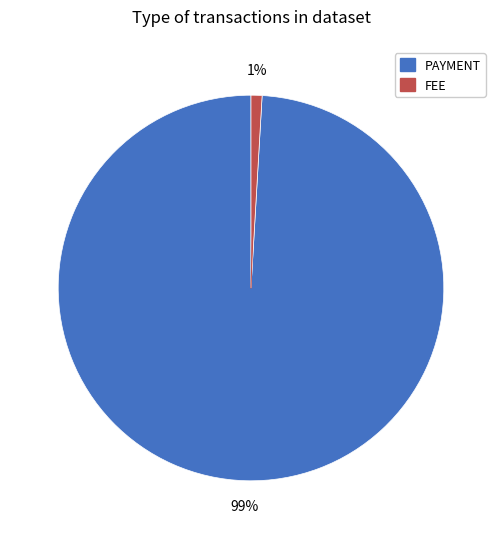

Rank the categories by value from lowest to highest.

FEE, PAYMENT